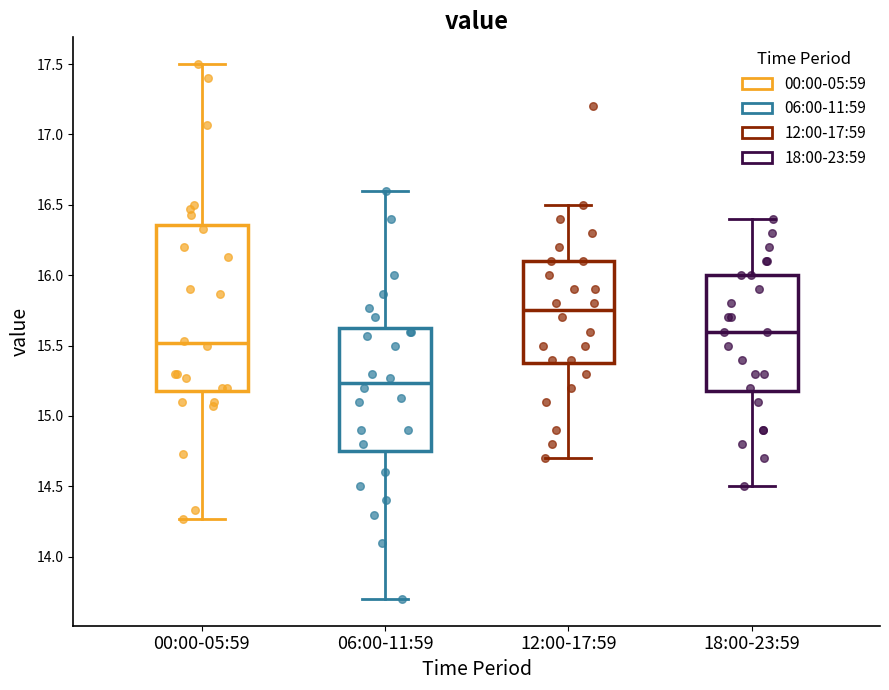

Reading left to right, read every box against the y-axis: the position of its median line, the range the box covers, and the ends of its whiskers. The values are not printed on the chart, so give them approximately, as read against the axis.

00:00-05:59: median 15.50, box 15.20 to 16.35, whiskers 14.25 to 17.50
06:00-11:59: median 15.25, box 14.75 to 15.65, whiskers 13.70 to 16.60
12:00-17:59: median 15.75, box 15.40 to 16.10, whiskers 14.70 to 16.50
18:00-23:59: median 15.60, box 15.20 to 16.00, whiskers 14.50 to 16.40